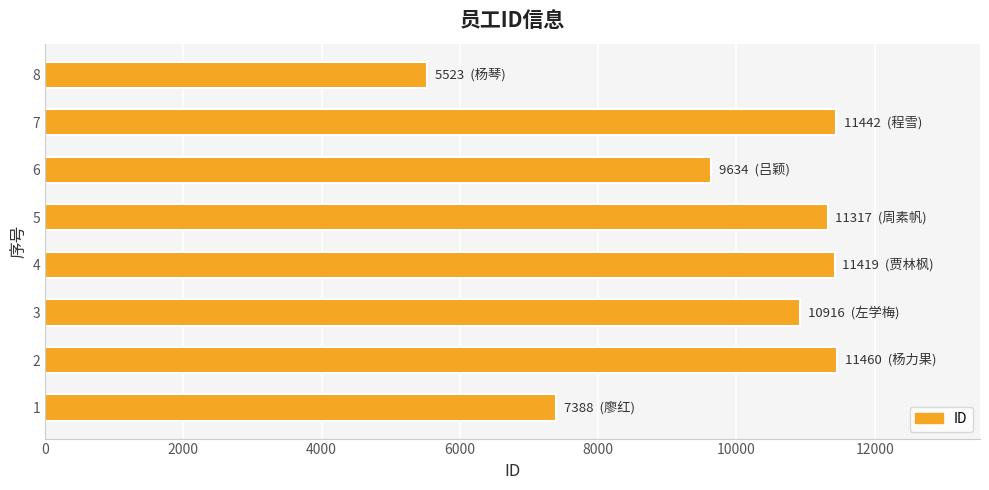

What is the smallest value displayed?

5523